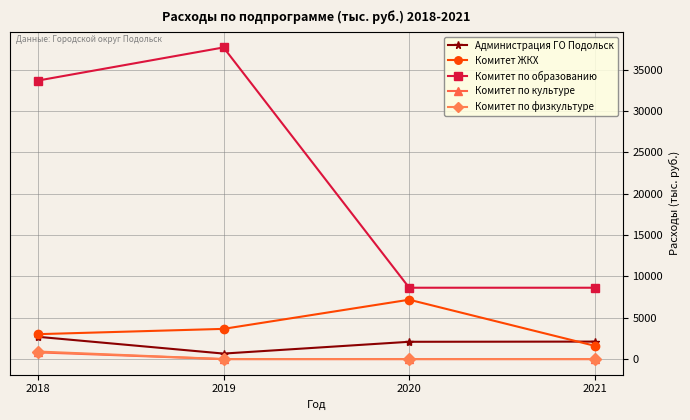

At which category does the chart reach its peak across all series?

2019